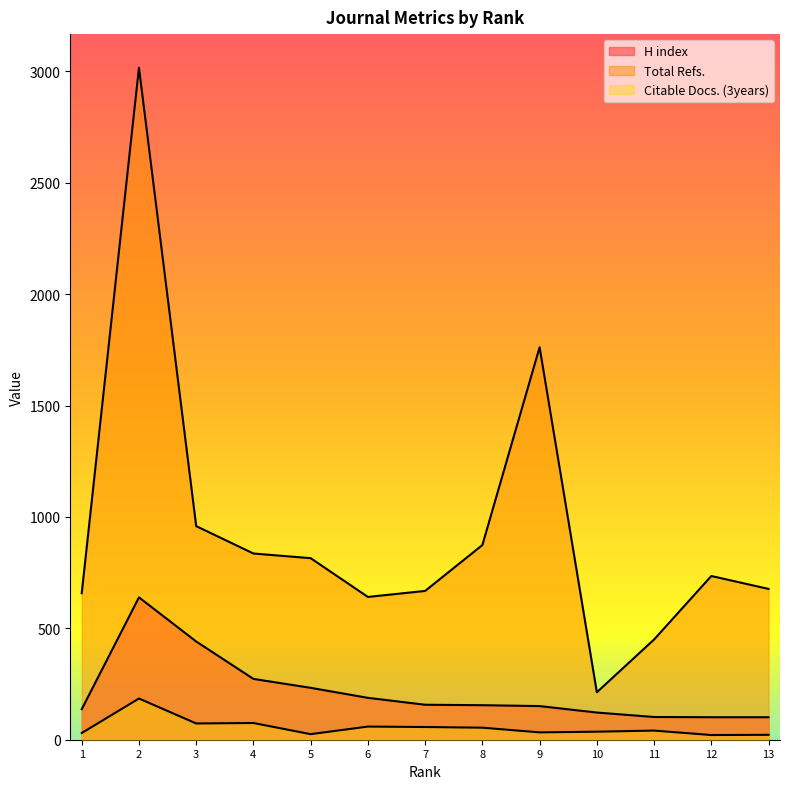

Rank the series by their average value, from highest to lowest.

Total Refs., H index, Citable Docs. (3years)